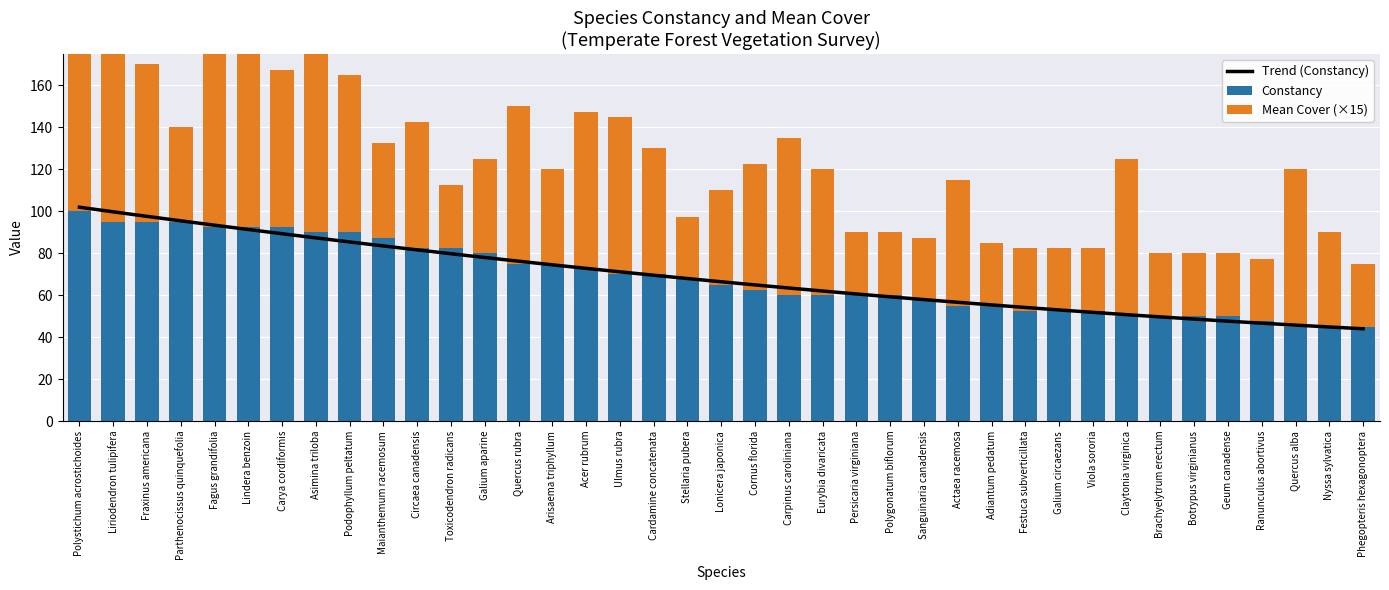

What is the average value of the Mean Cover (×15) series?

54.6